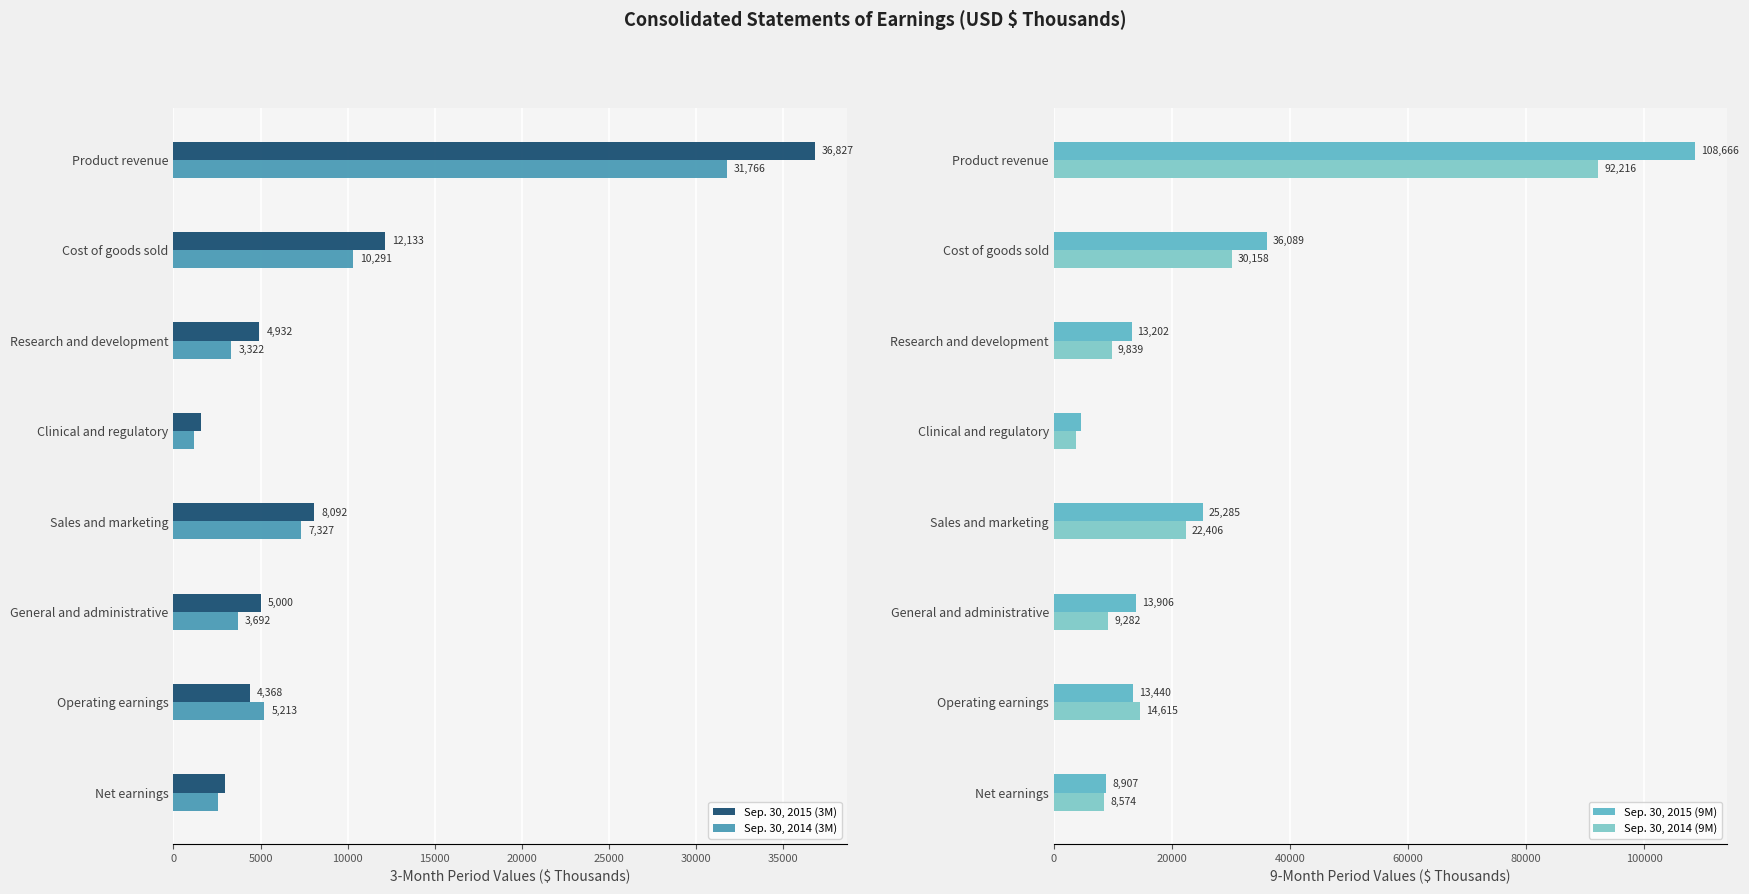

List the series in order of their peak value, highest first.

Sep. 30, 2015 (9M), Sep. 30, 2014 (9M), Sep. 30, 2015 (3M), Sep. 30, 2014 (3M)